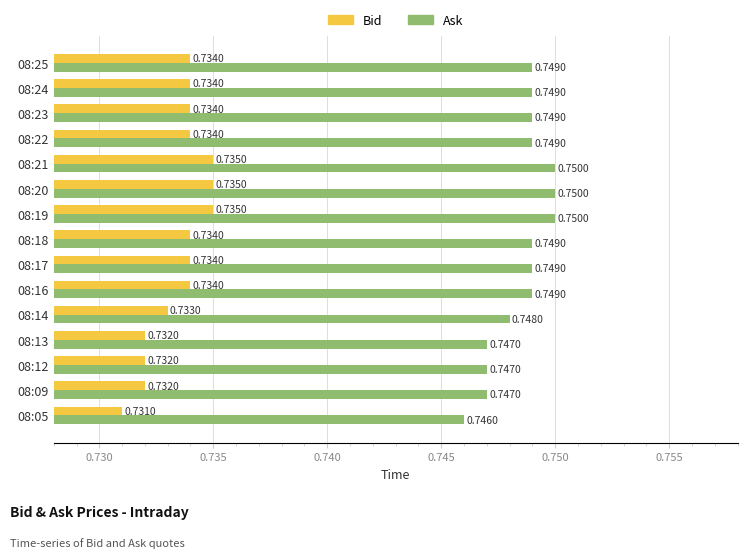

Which series has the largest total across all categories?

Ask